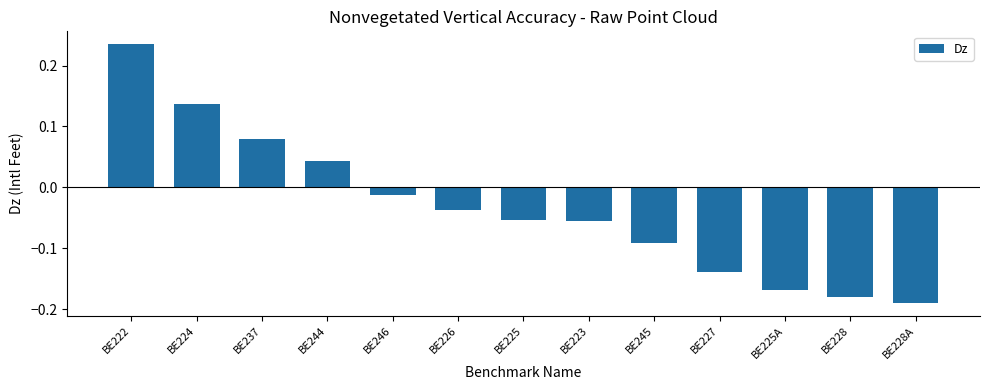

How many data points are less than 0?

9